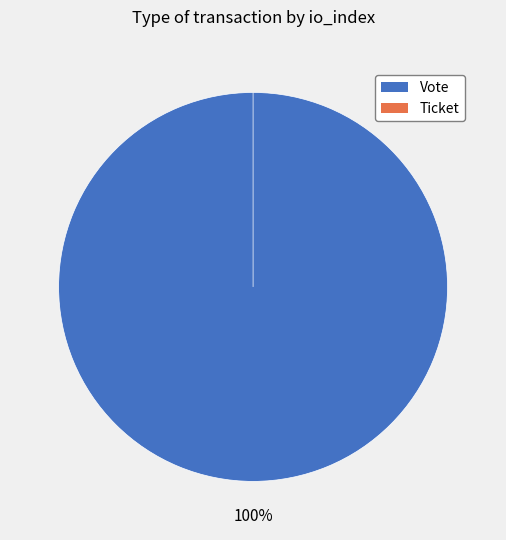

What is the majority slice?

Vote (io_index=1)